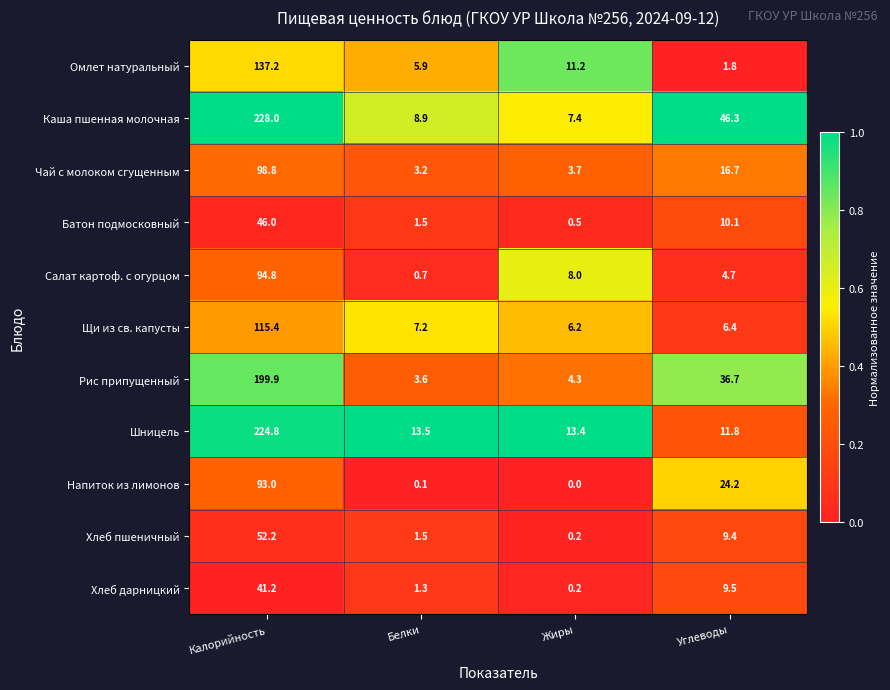

At how many categories does at least one series exceed 0?

4